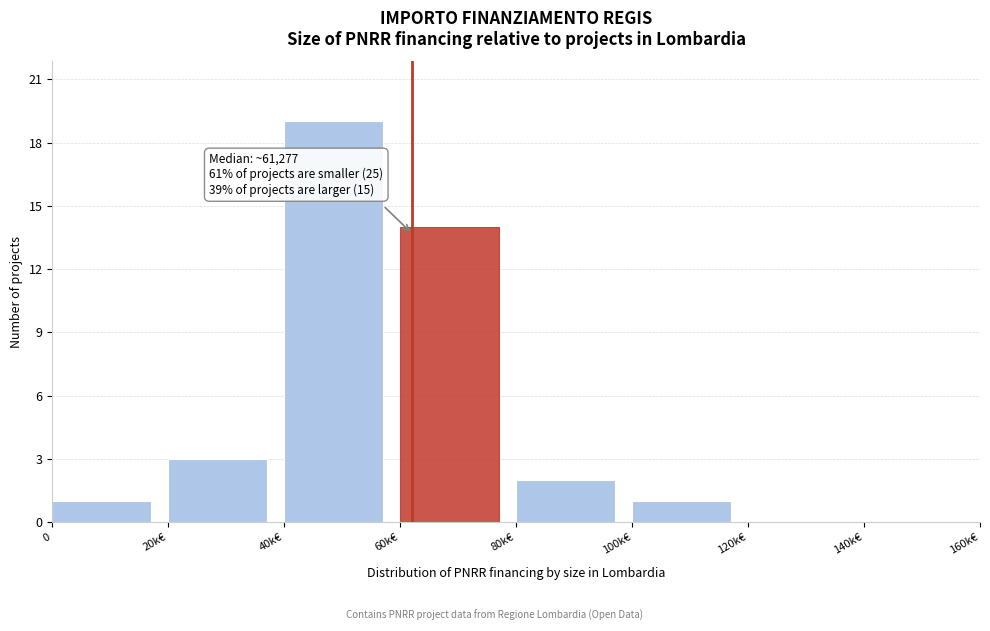

Reading left to right, what are all the values shown in this chart?

0=1	20k€=3	40k€=19	60k€=14	80k€=2	100k€=1	120k€=0	140k€=0